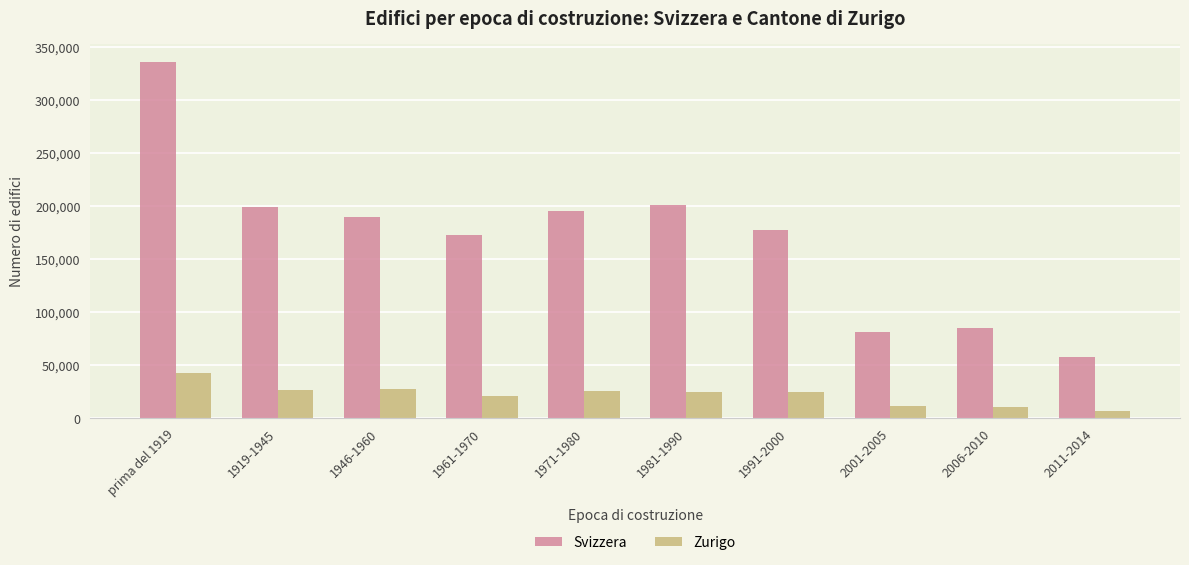

Does the chart contain stacked bars?

No